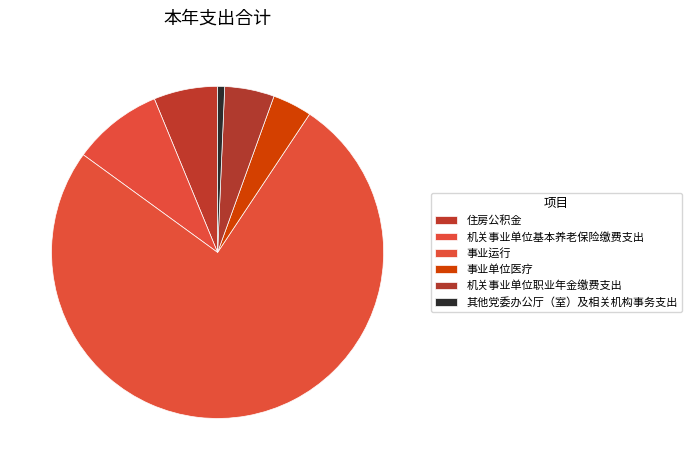

What is the change in value from 机关事业单位基本养老保险缴费支出 to 机关事业单位职业年金缴费支出?

-89532.9